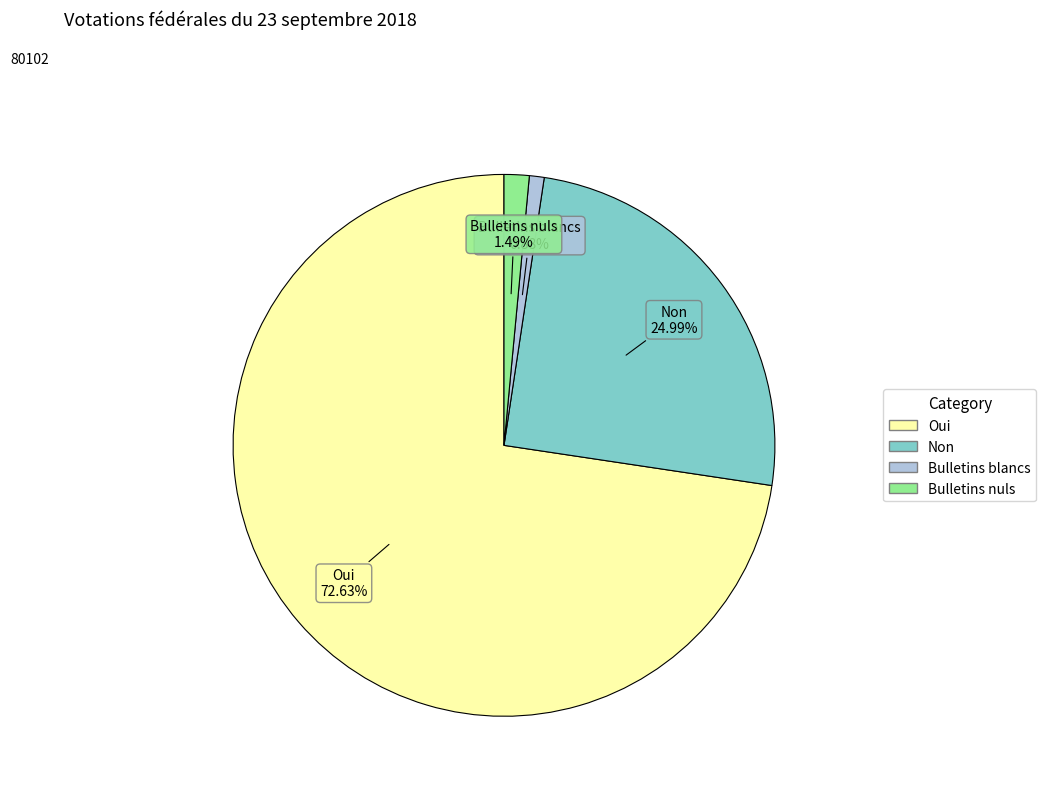

To the nearest percent, what is the difference between the largest and smallest slice percentages?

72%